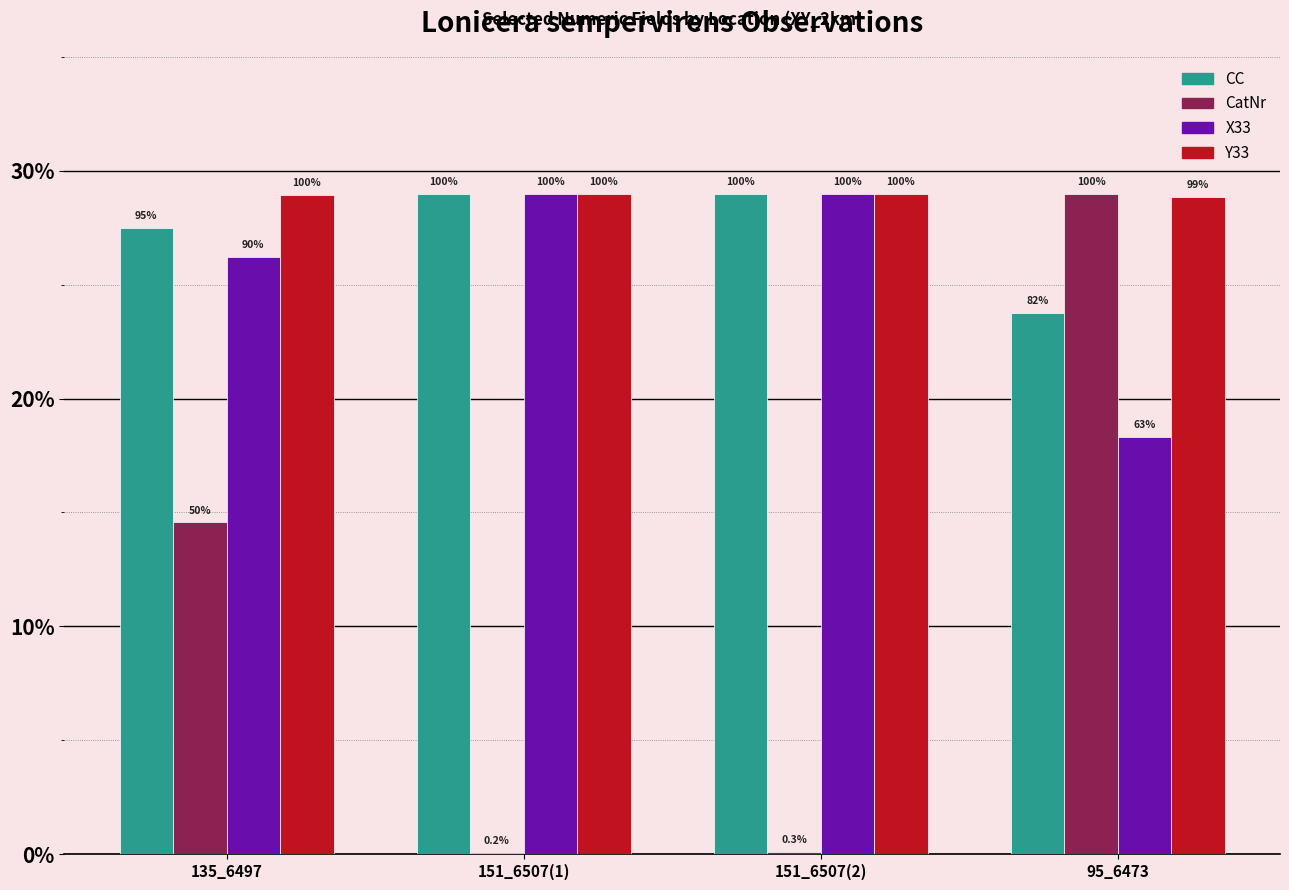

At how many categories does at least one series exceed 6?

4